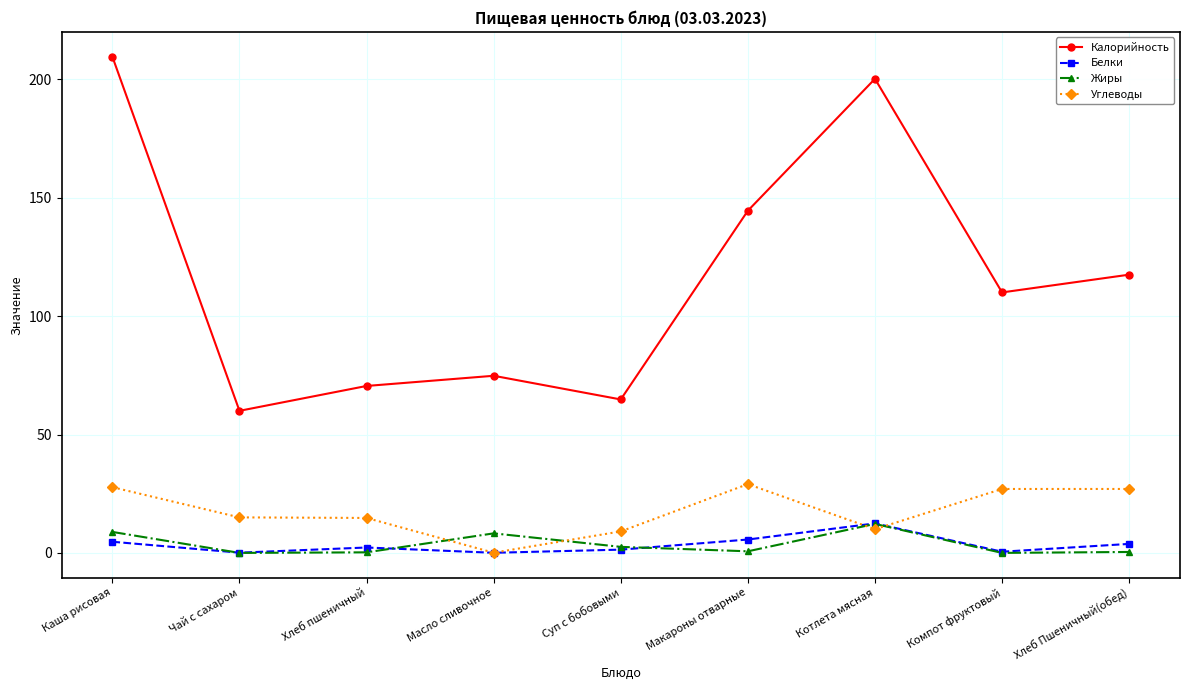

What is the label of the 7th point from the left?

Котлета мясная